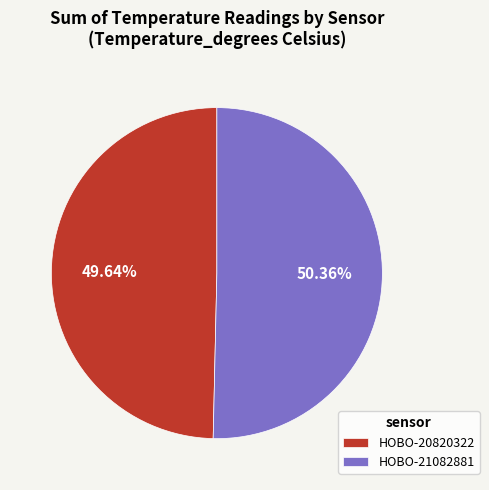

What is the largest slice in the pie chart?

HOBO-21082881